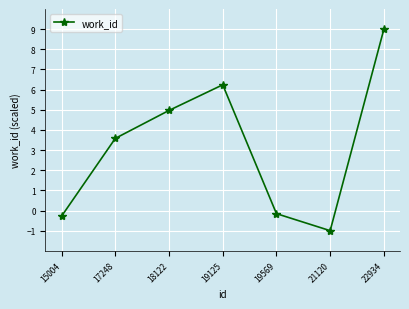

Is it true that the value at 22934 is 9.0?

True